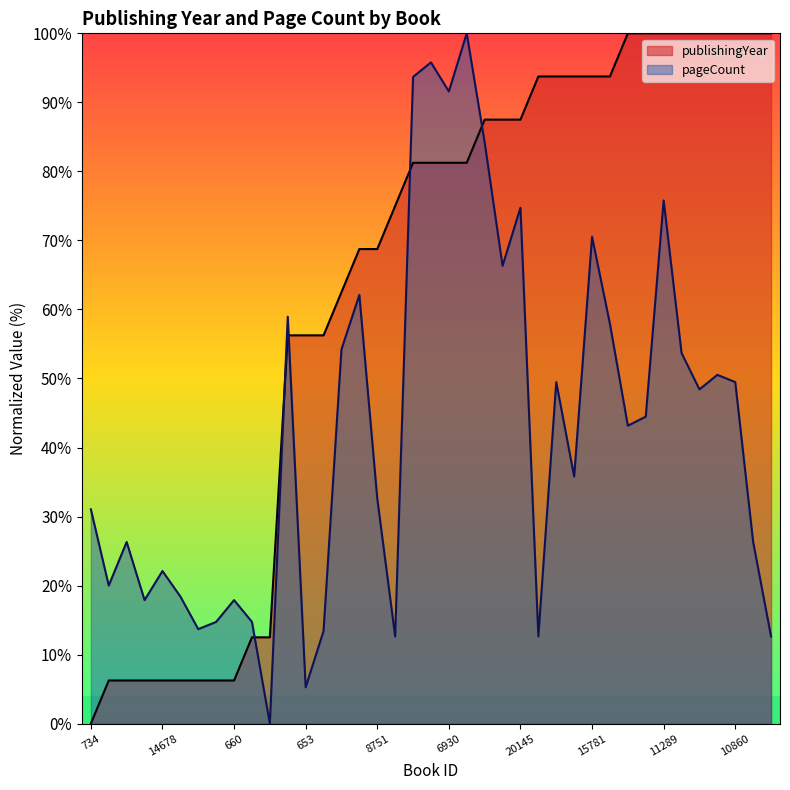

How many values in the pageCount series exceed 43?

20